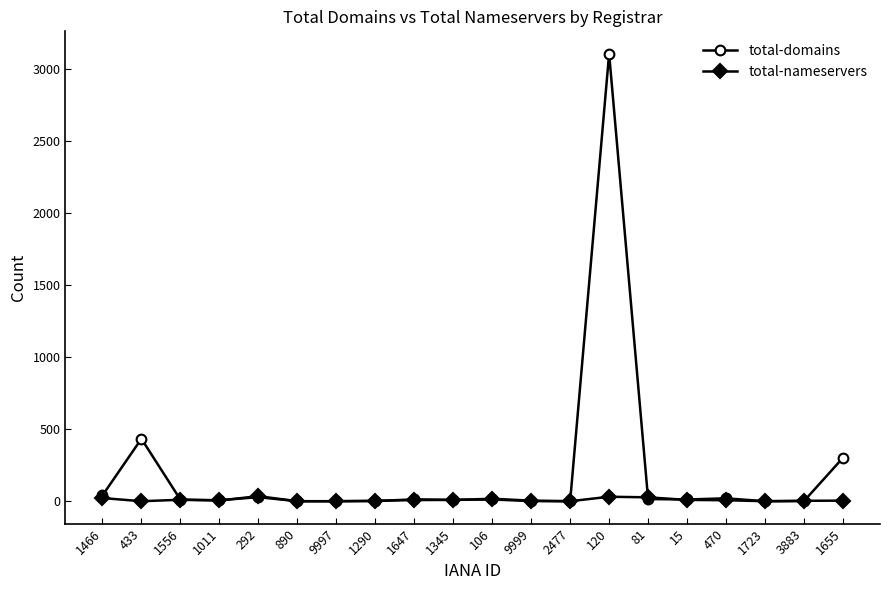

Is the value of total-domains at 120 greater than the value of total-nameservers at 106?

Yes